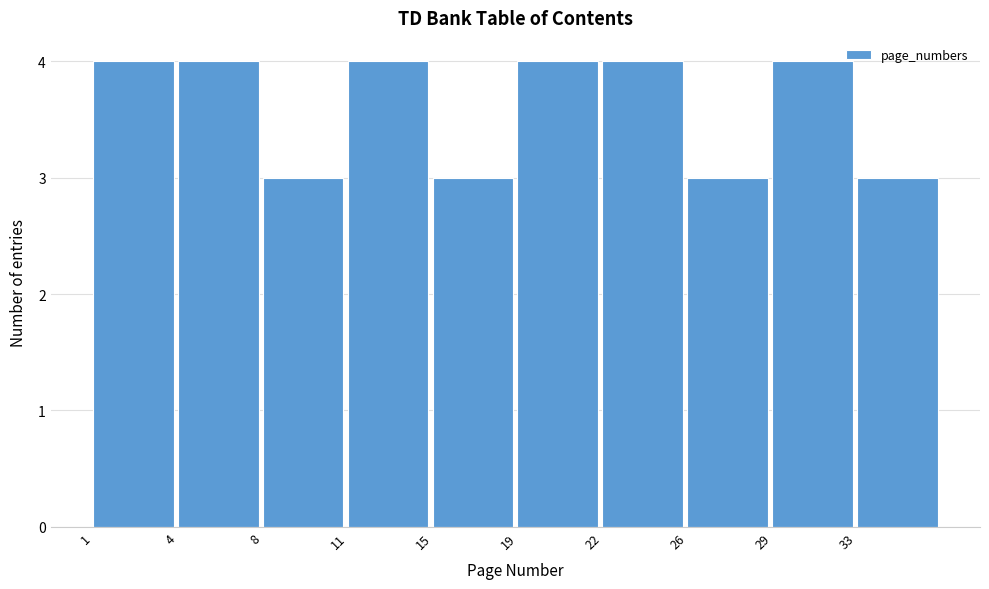

Reading left to right, what are all the values shown in this chart?

4	4	3	4	3	4	4	3	4	3